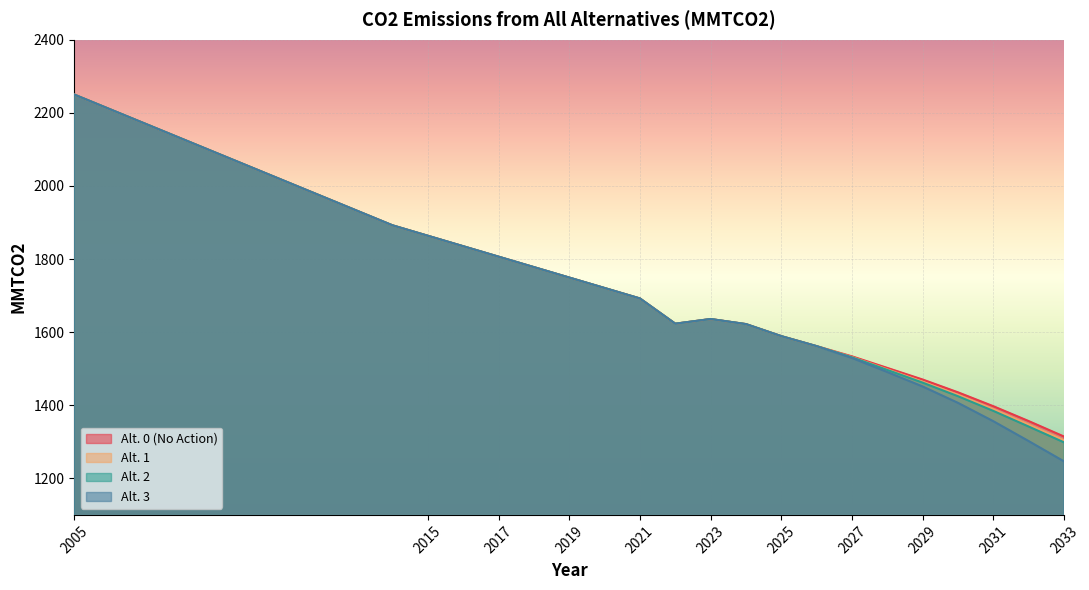

What is the sum of the Alt. 2 values at 2025 and 2016?

3424.0